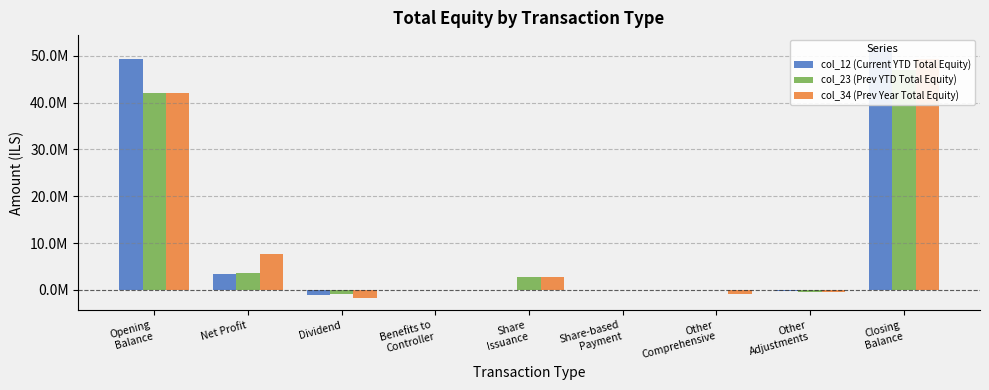

What is the difference between the col_23 (Prev YTD Total Equity) values at Benefits to
Controller and Share-based
Payment?

1000